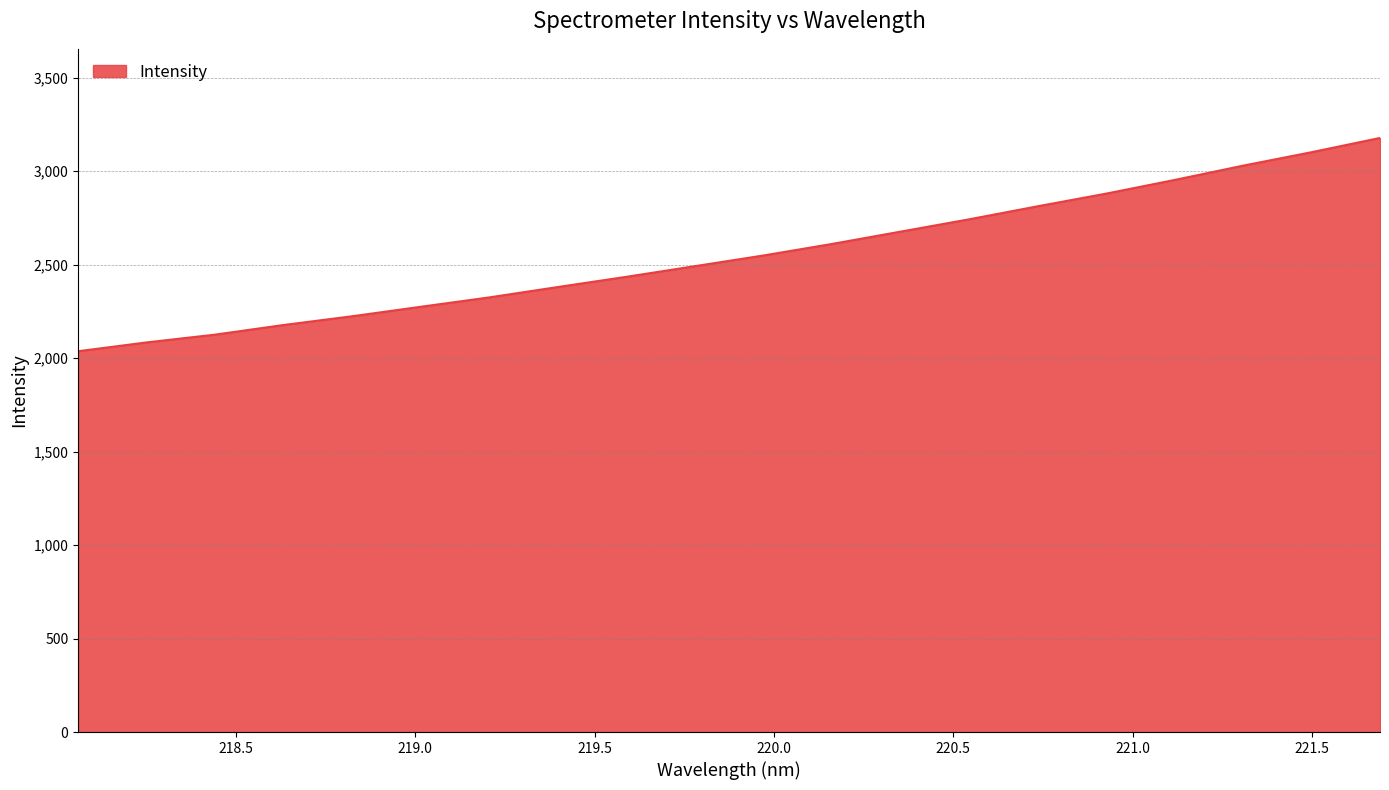

What is the smallest value displayed?

2036.6